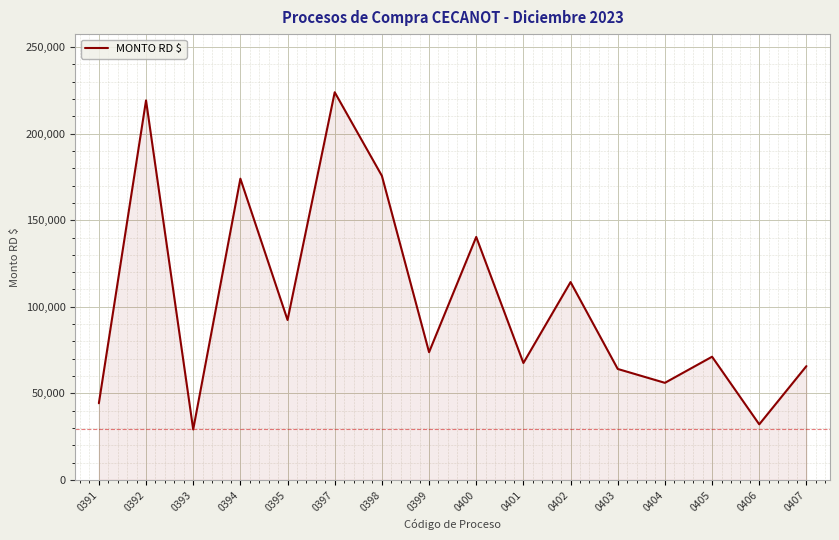

Is it true that the value at 0398 is 300129.3?

False